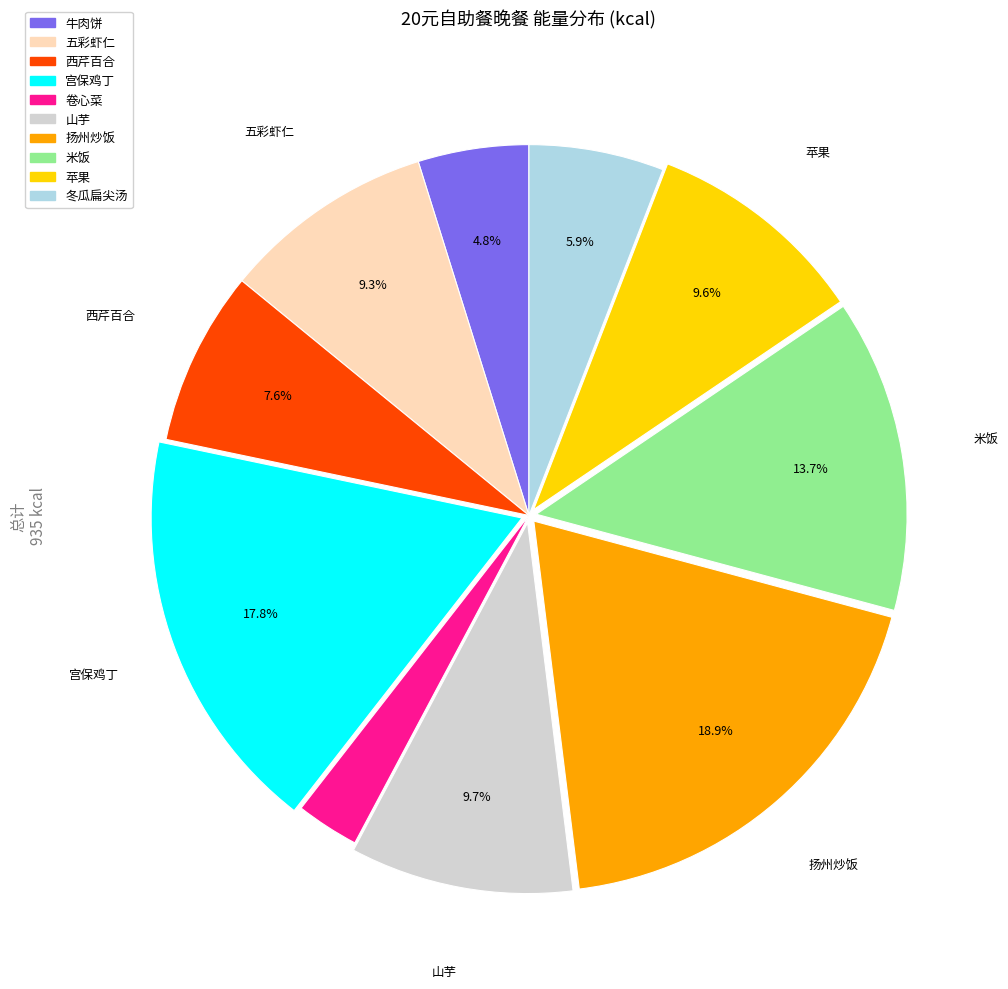

Combined, do 苹果 and 冬瓜扁尖汤 account for over 50%?

No